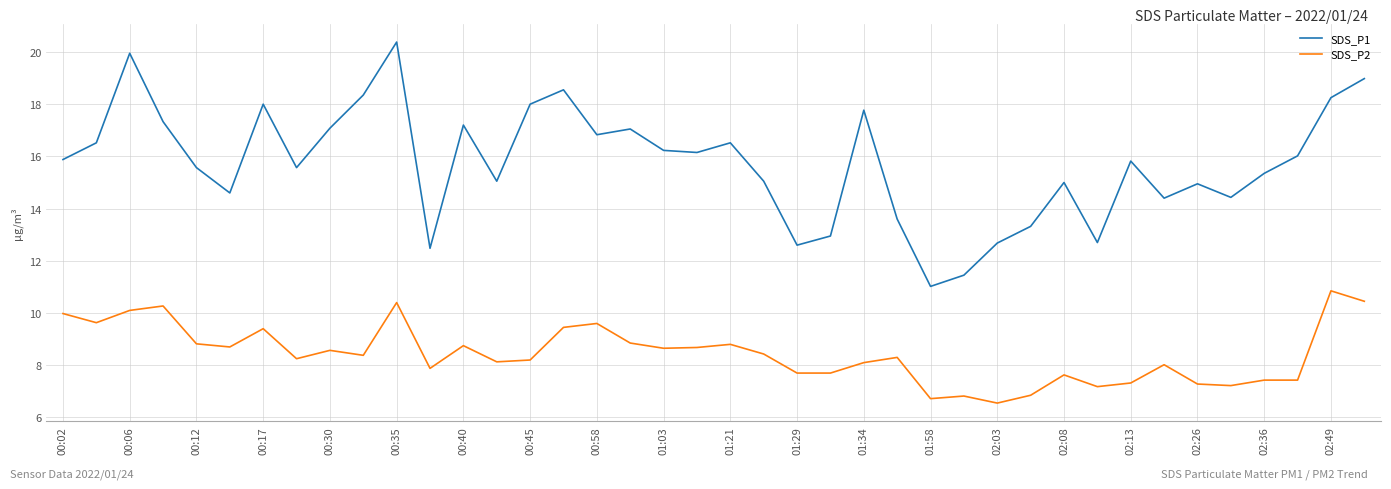

What is the highest value of the SDS_P1 series?

20.4